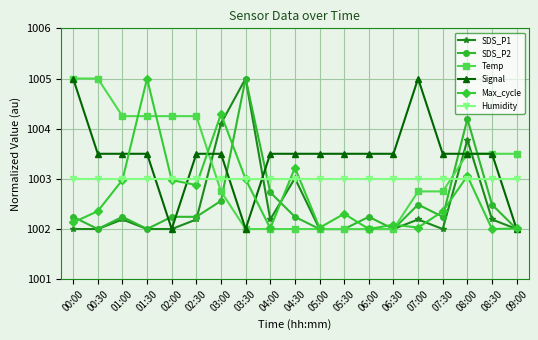

Which series has the largest total across all categories?

Signal